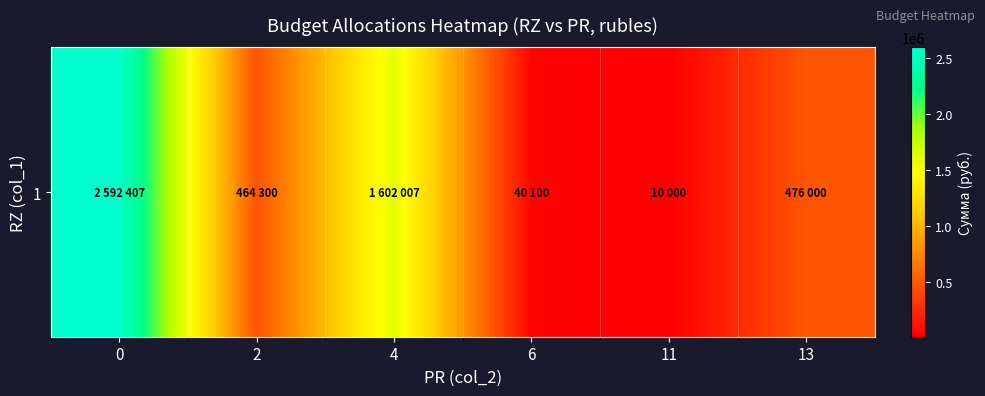

How many values are below 476000?

3